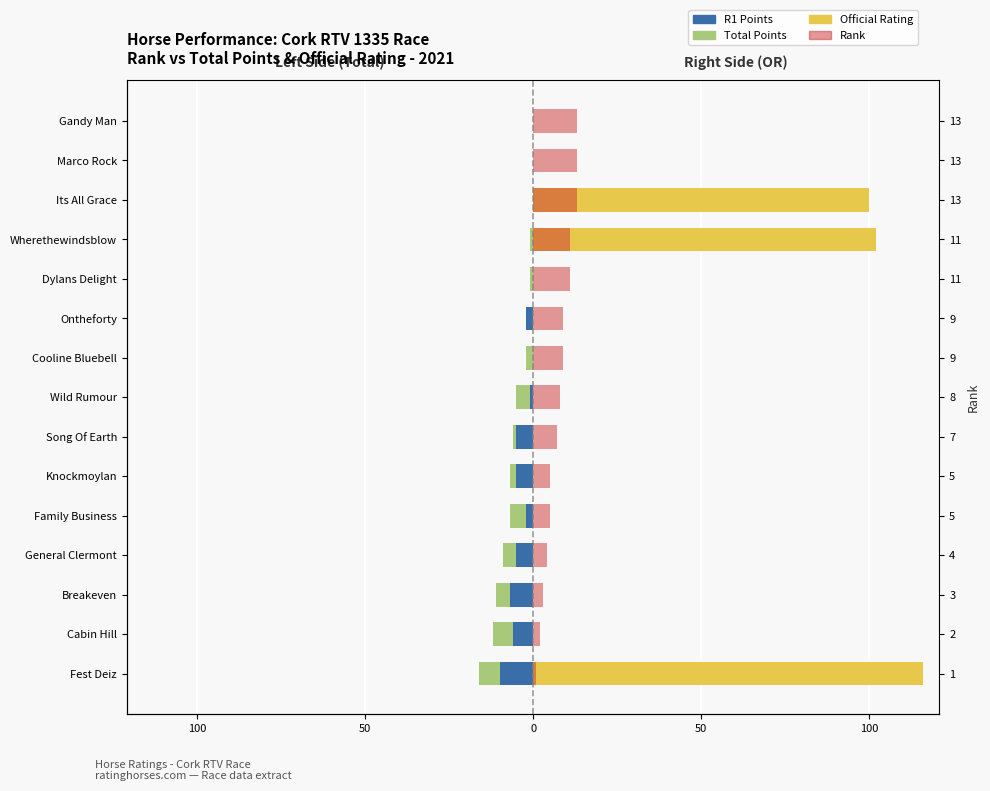

True or false: OR (right) has a value of 54 at Song Of Earth.

False